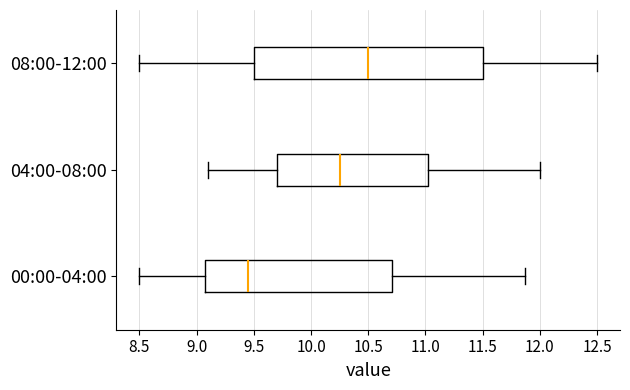

Reading bottom to top, read every box against the x-axis: the position of its median line, the range the box covers, and the ends of its whiskers. The values are not printed on the chart, so give them approximately, as read against the axis.

00:00-04:00: median 9.45, box 9.05 to 10.70, whiskers 8.50 to 11.85
04:00-08:00: median 10.25, box 9.70 to 11.05, whiskers 9.10 to 12.00
08:00-12:00: median 10.50, box 9.50 to 11.50, whiskers 8.50 to 12.50